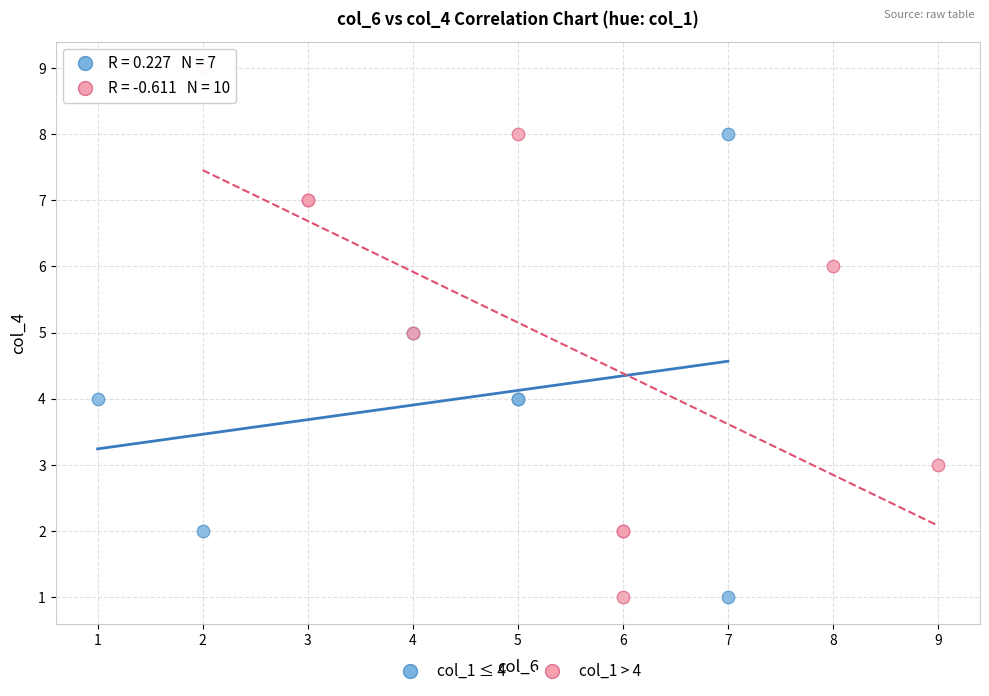

Which series reaches the maximum Y coordinate?

col_1 > 4